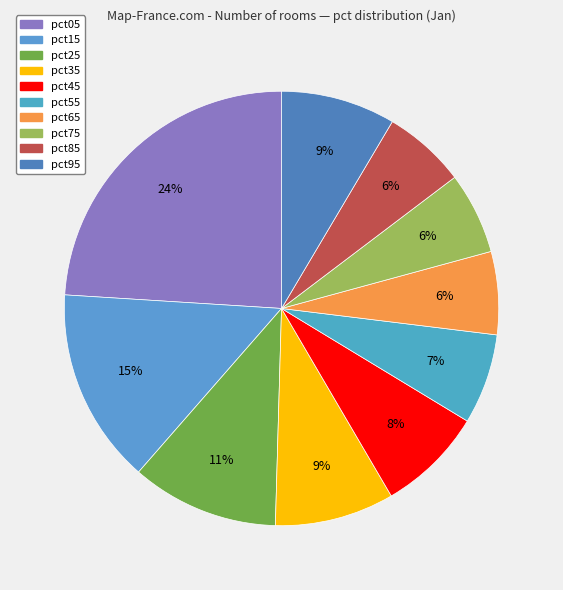

True or false: pct55 accounts for 7% of the total.

True